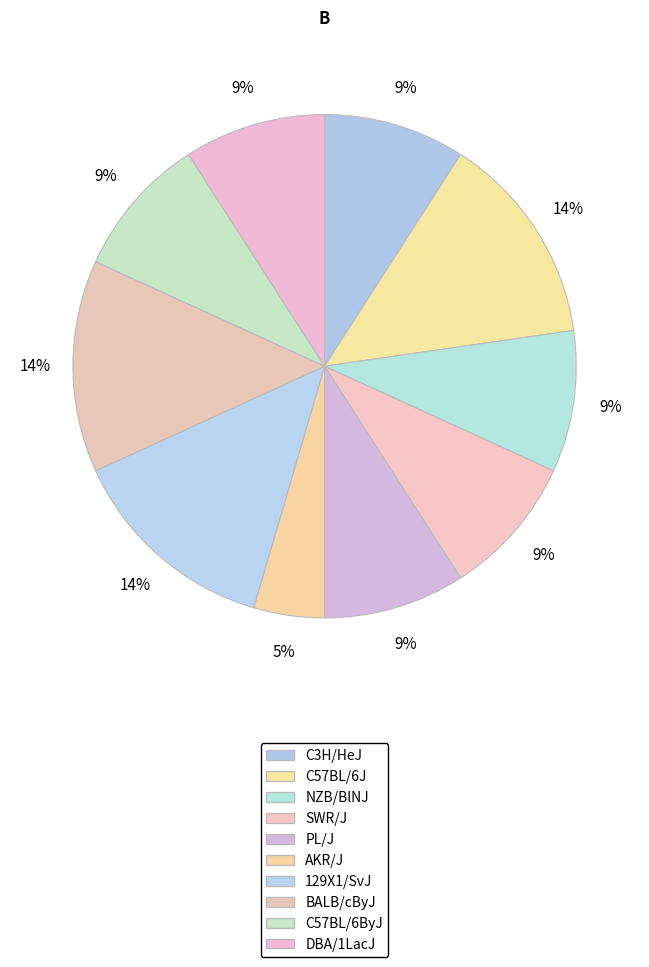

Approximately how many times larger is the value at BALB/cByJ compared to C57BL/6ByJ?

1.5